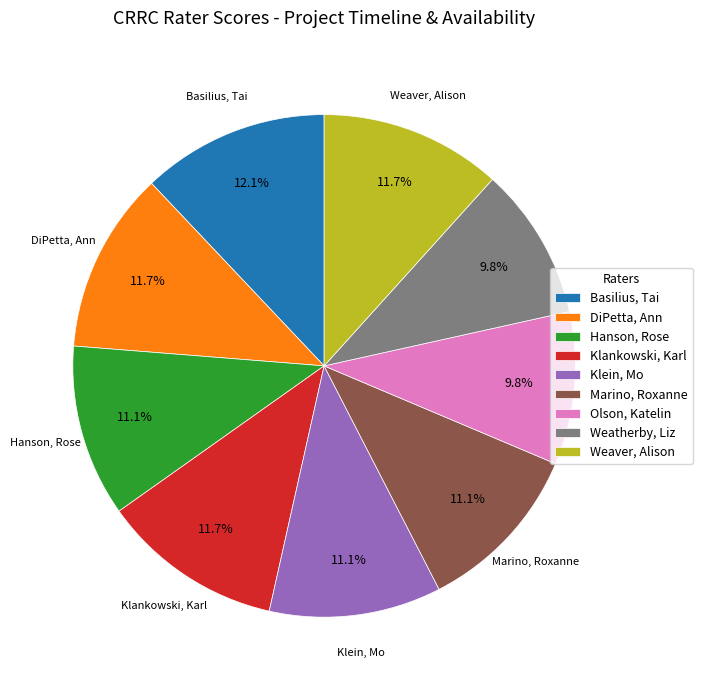

Combined, do Weatherby, Liz and DiPetta, Ann account for over 50%?

No